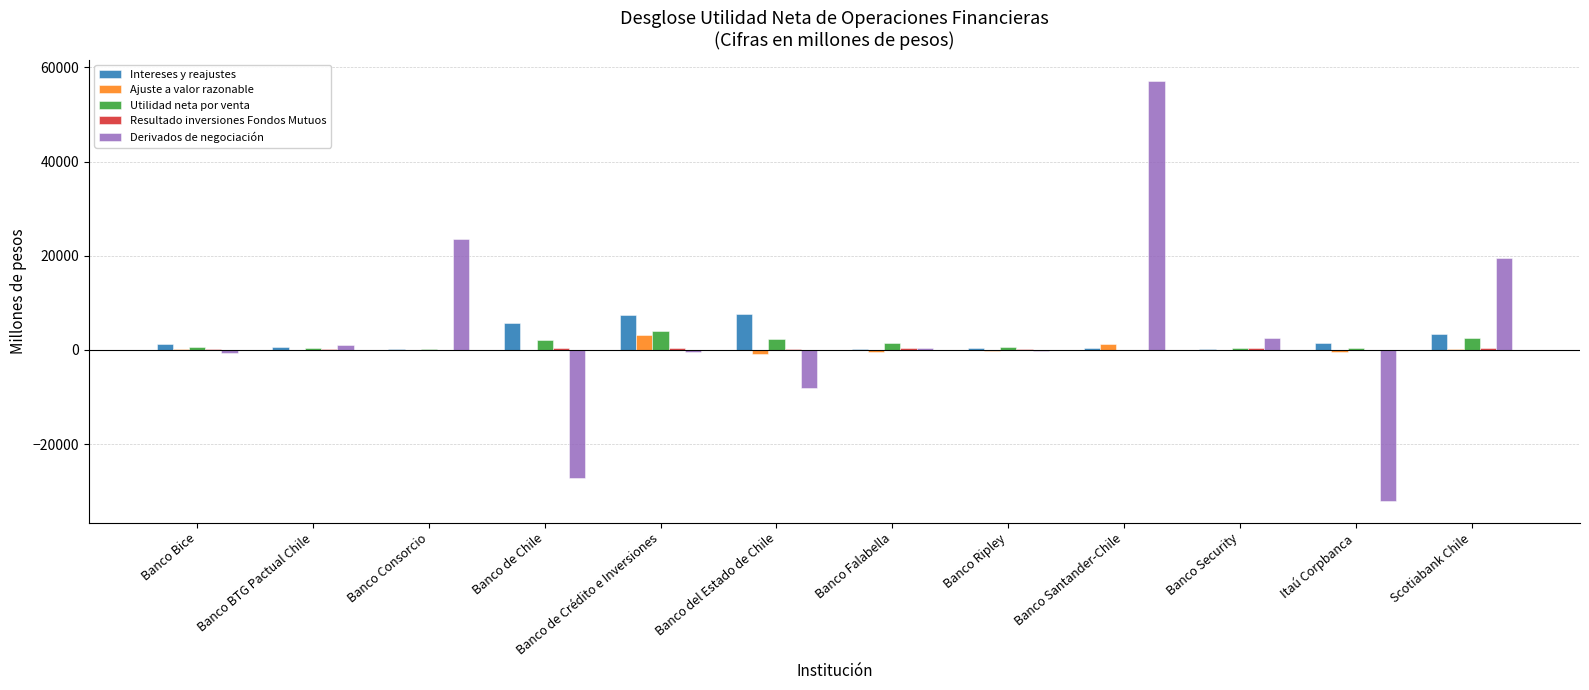

Which series changed the most between Banco BTG Pactual Chile and Scotiabank Chile?

Derivados de negociación